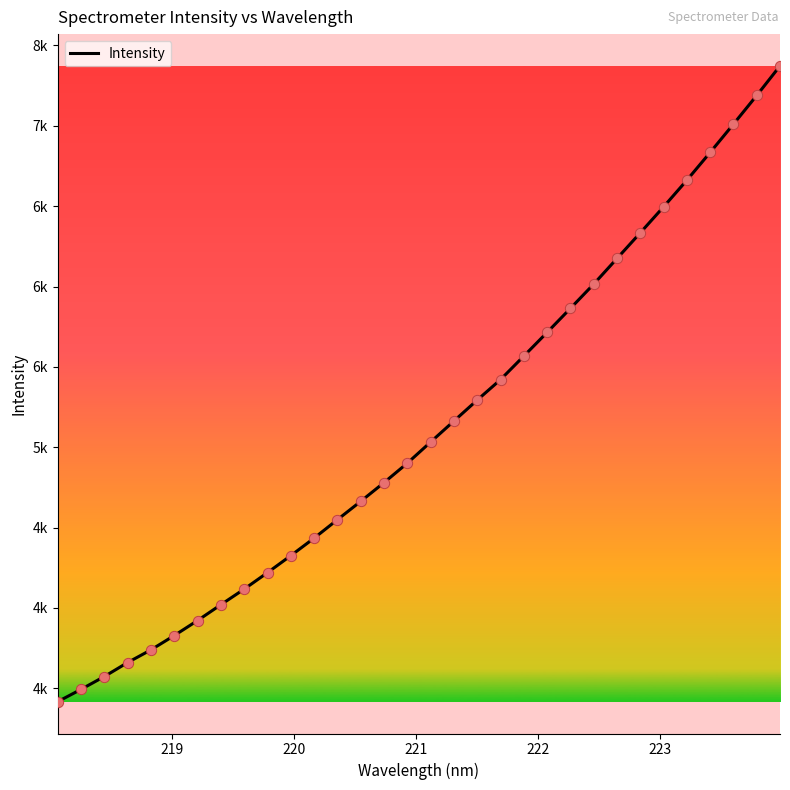

Does the chart have visible grid lines?

No